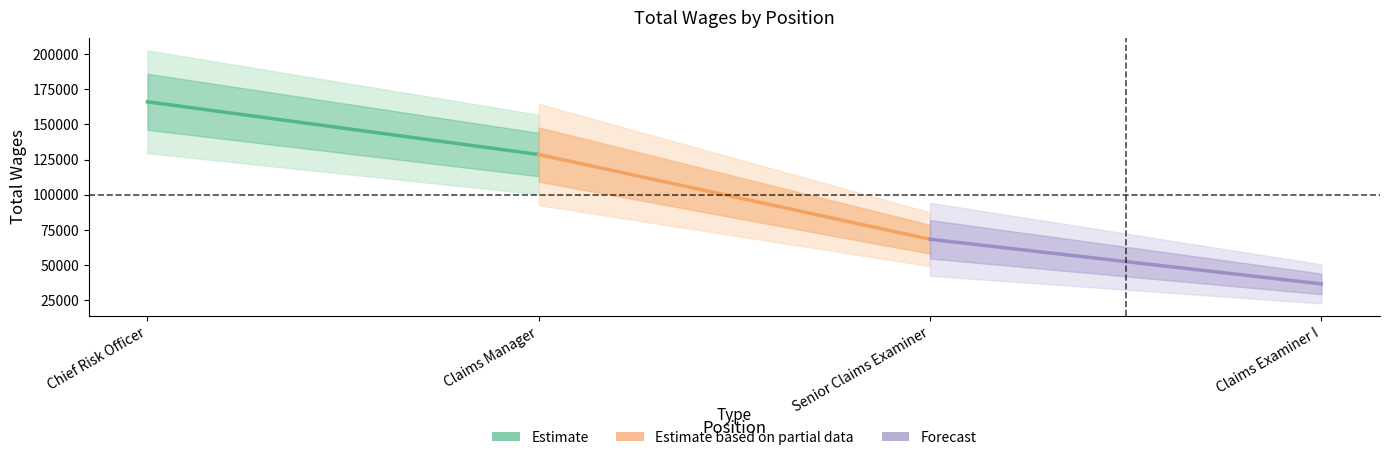

Rank the series at Claims Manager from lowest to highest value.

Forecast, Estimate based on partial data, Estimate